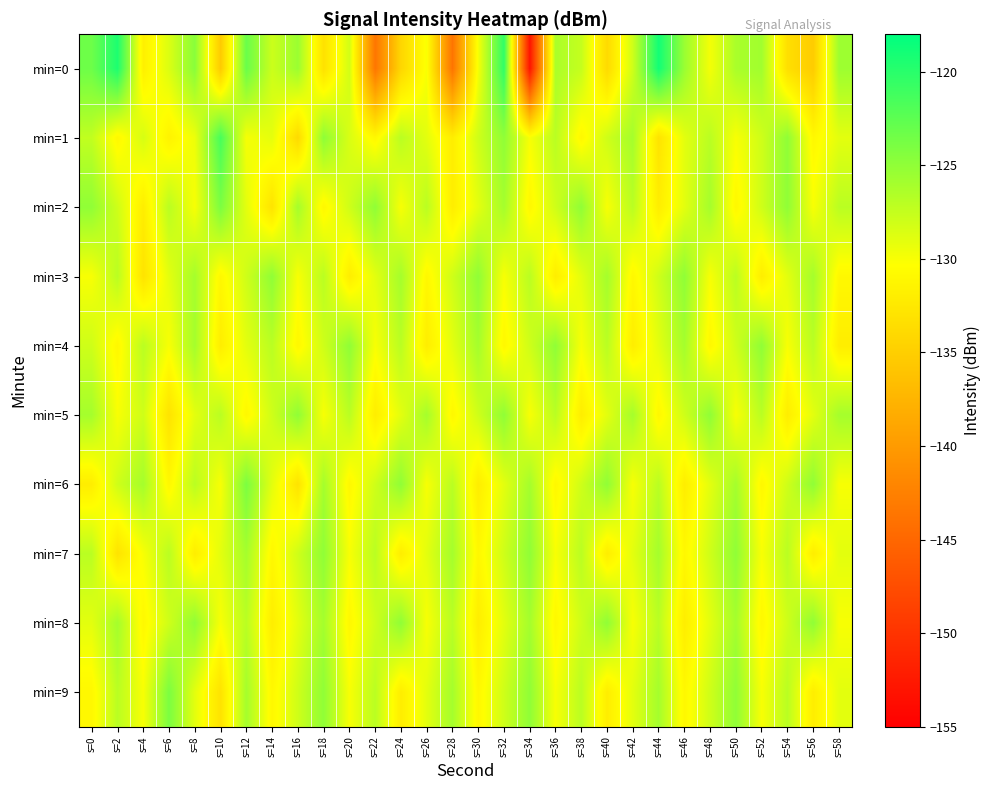

How many categories are shown in the chart?

30